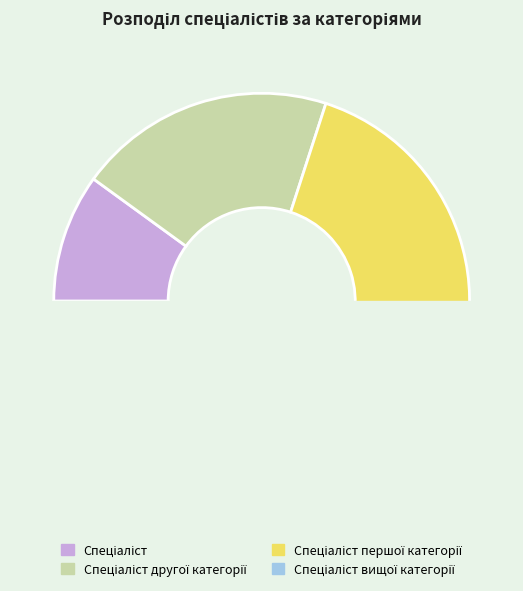

Does any single category account for the majority?

No